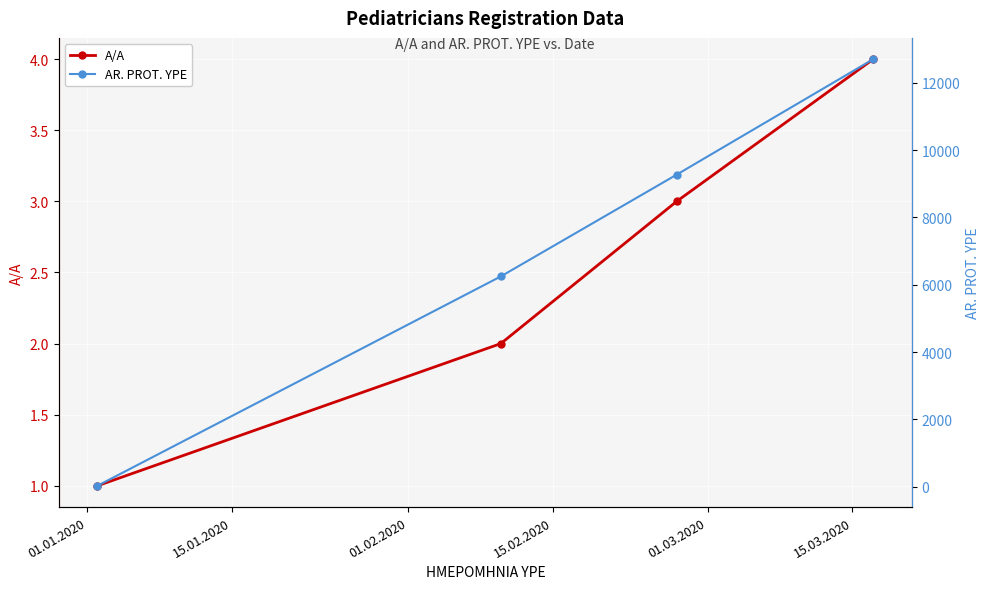

What are all the series names shown in the legend?

A/A, AR. PROT. YPE